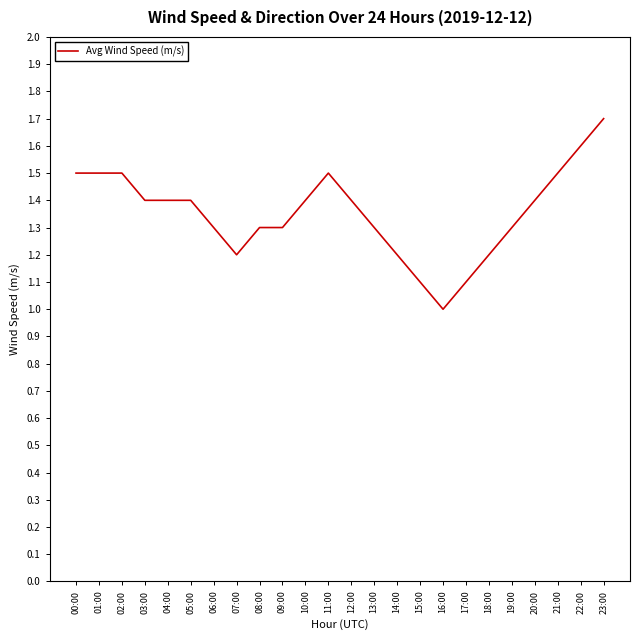

What is the change in value from 07:00 to 12:00?

+0.2